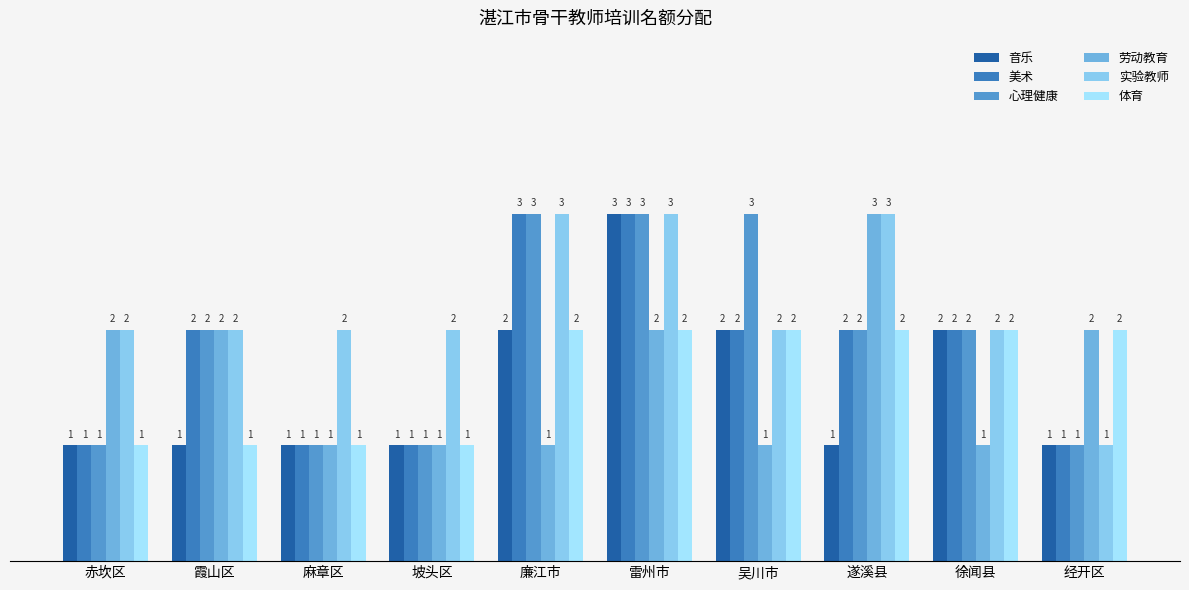

True or false: 劳动教育 has a value of 1 at 经开区.

False